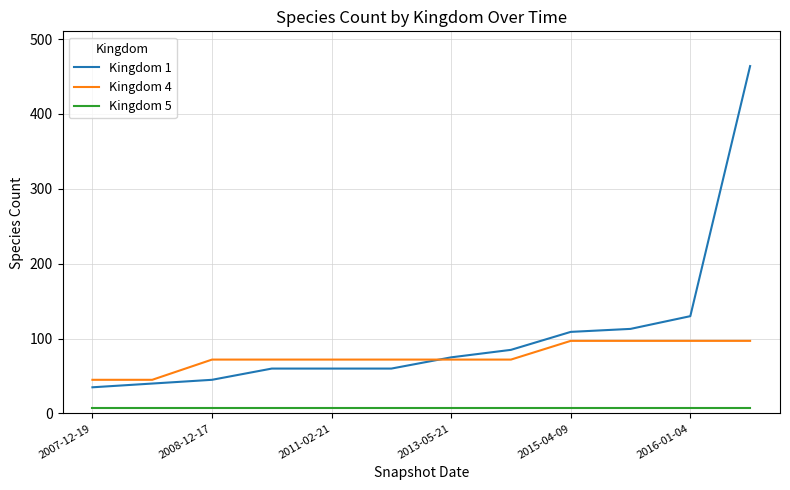

True or false: Kingdom 1 and Kingdom 5 intersect in this chart.

False